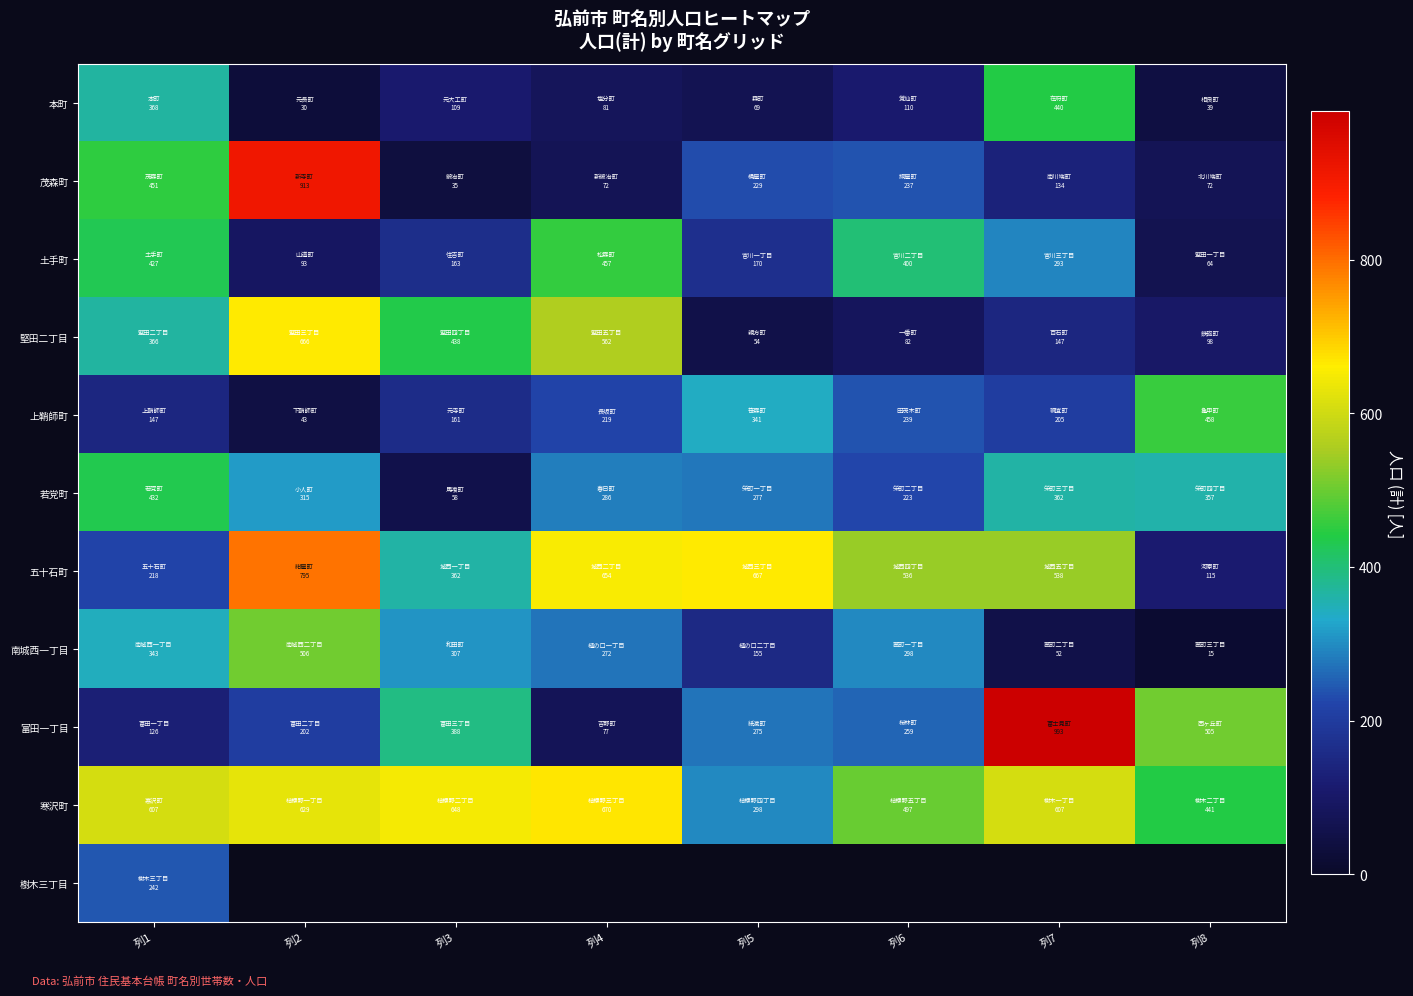

At how many categories does at least one series exceed 78?

8